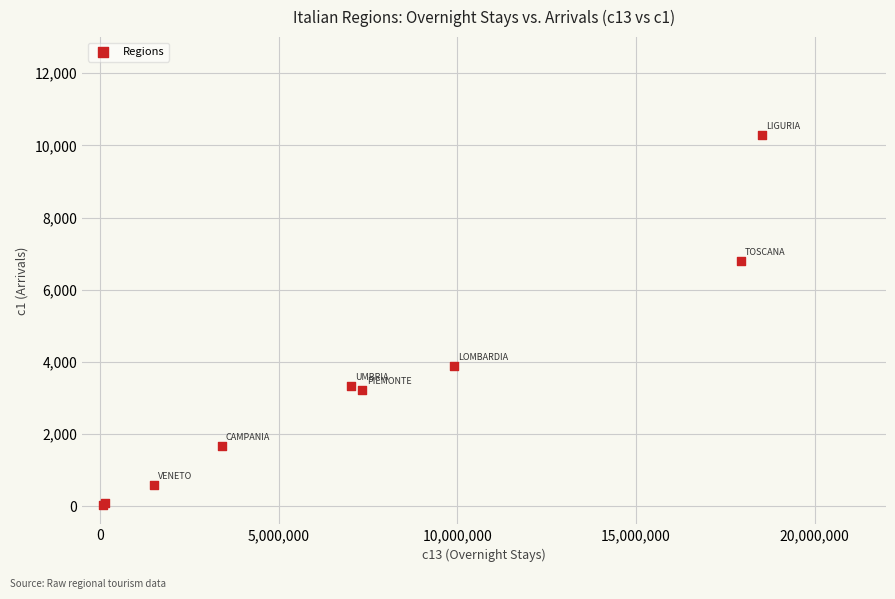

What Y value in the scatter plot is closest to 5160?

3875